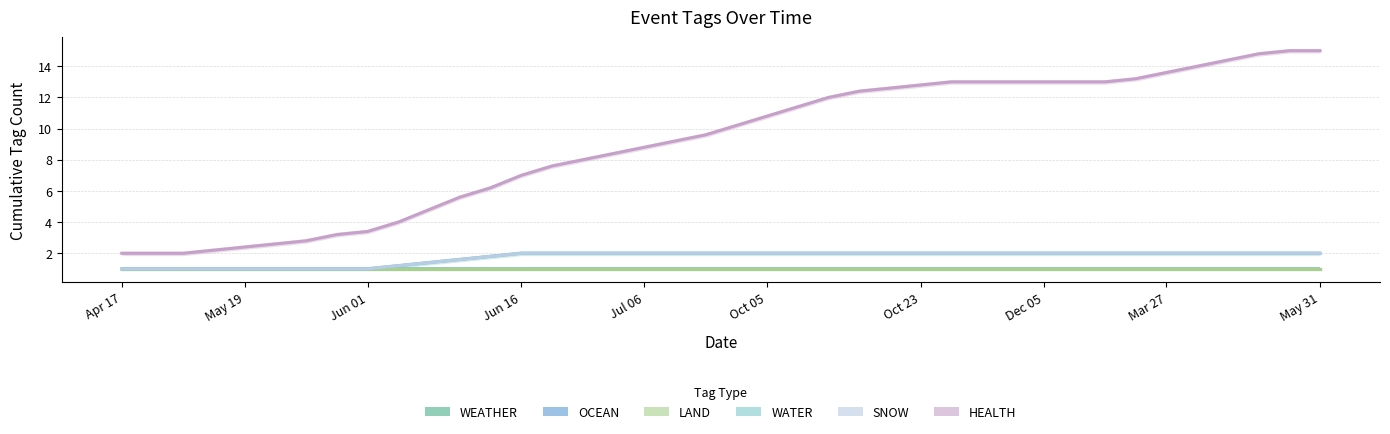

What is the sum of the SNOW values at Oct 23 and 15?

3.0